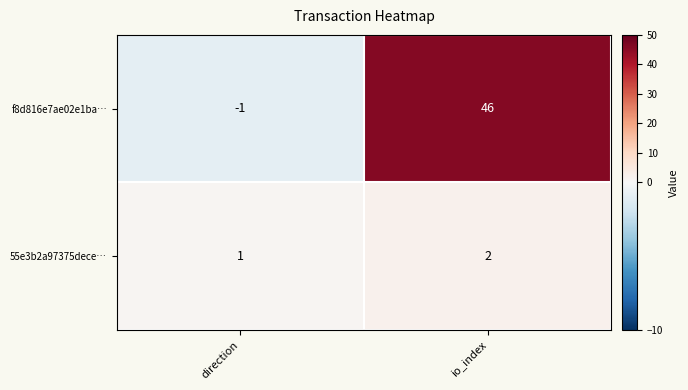

Which category has the lowest value in the 55e3b2a97375dece… series?

direction